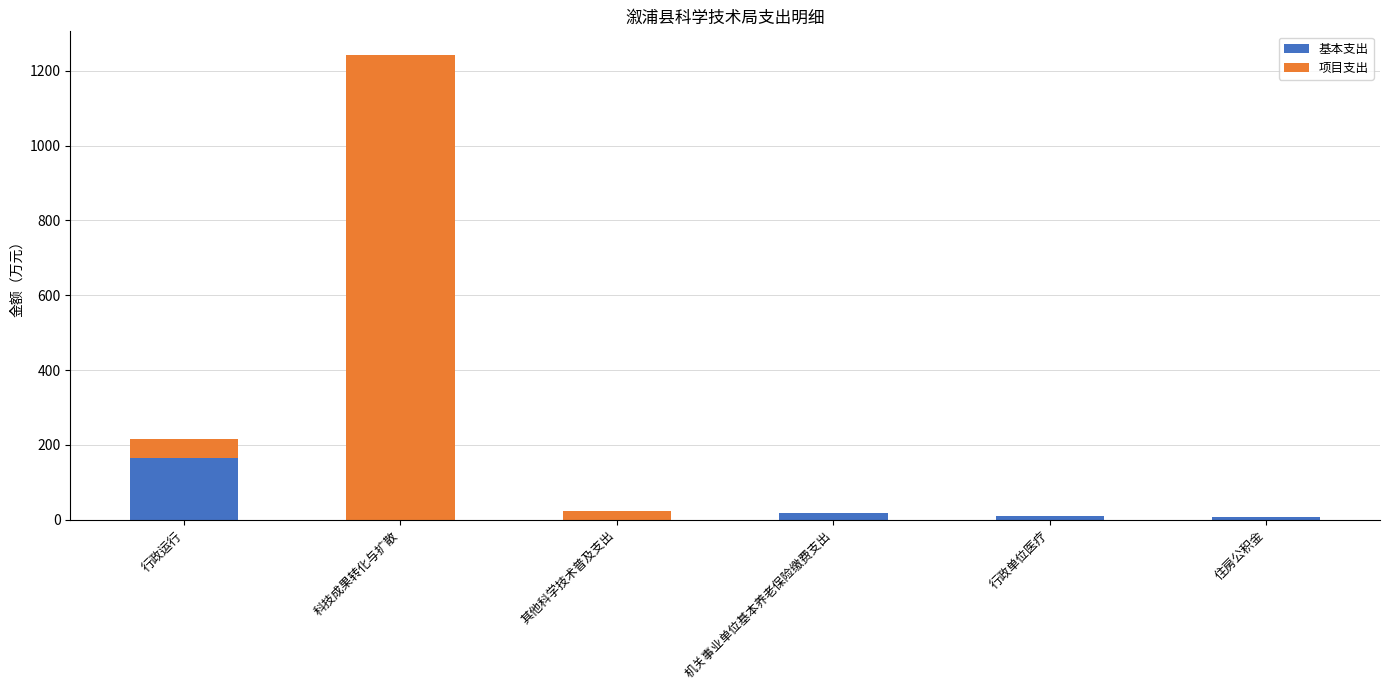

Does the chart contain stacked bars?

Yes